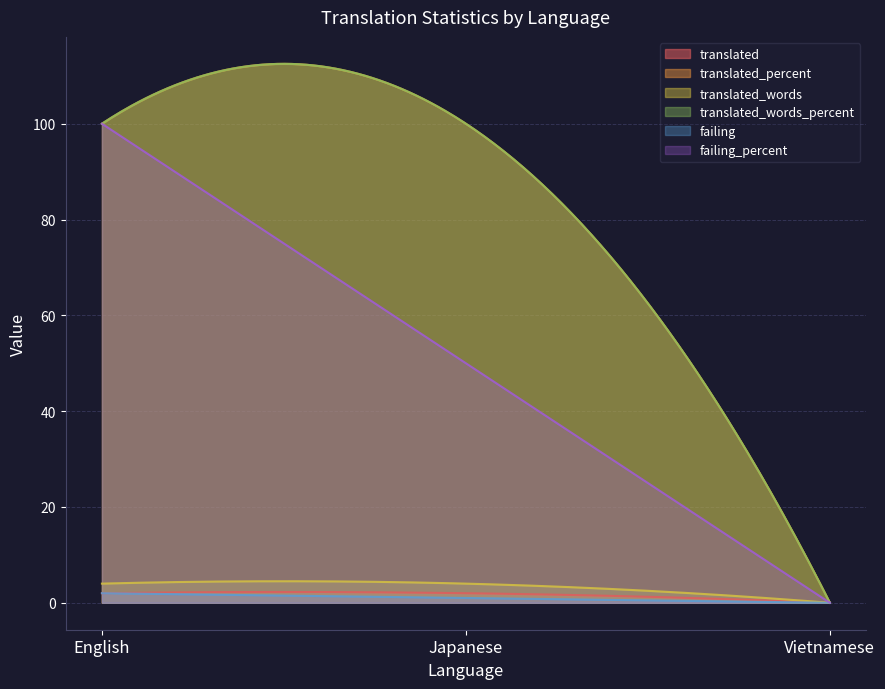

List the labels in order of failing value, smallest first.

Vietnamese, Japanese, English